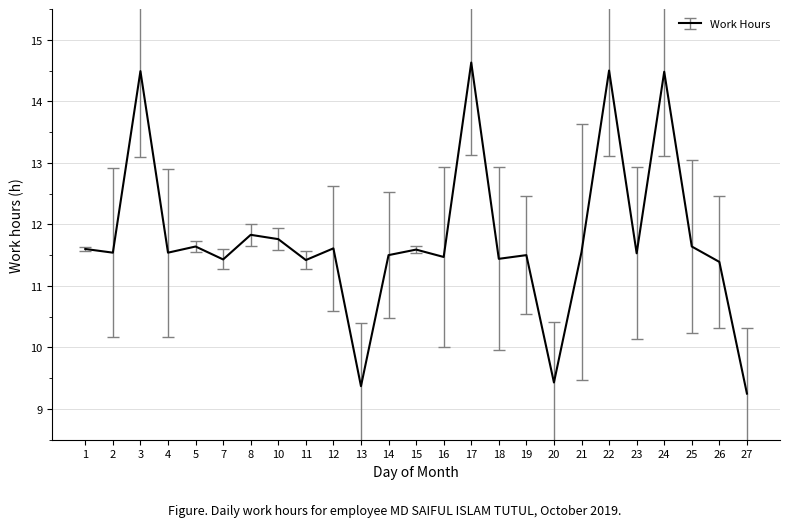

What is the difference between the maximum and second lowest values?

5.3